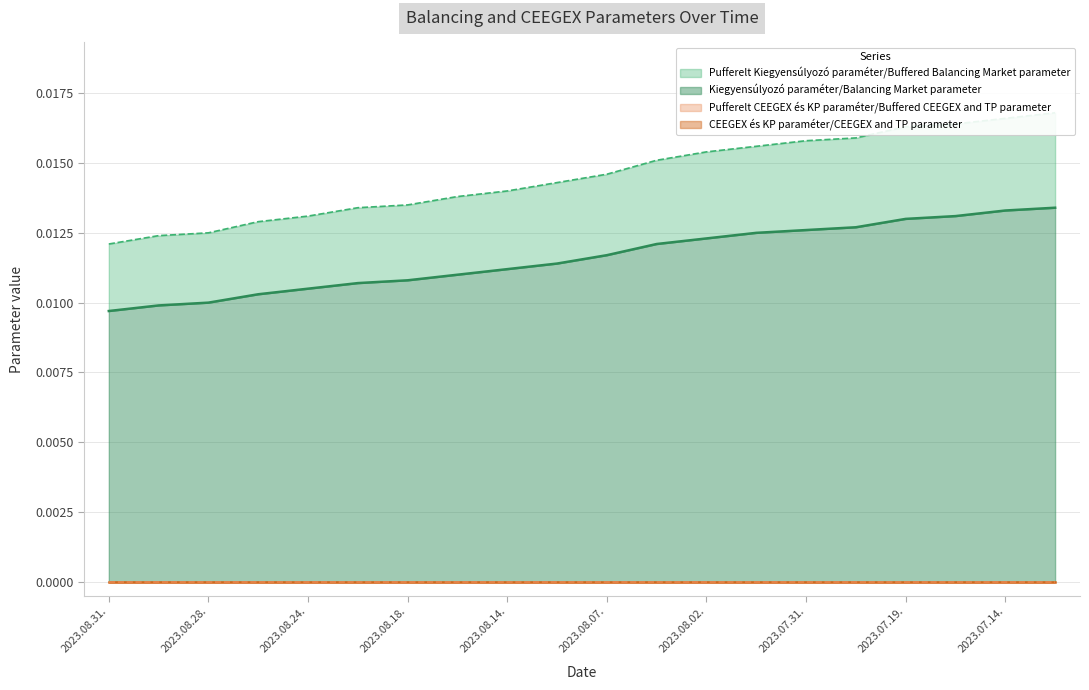

Which has a higher value, 2023.08.11. or 2023.07.19.?

2023.07.19.